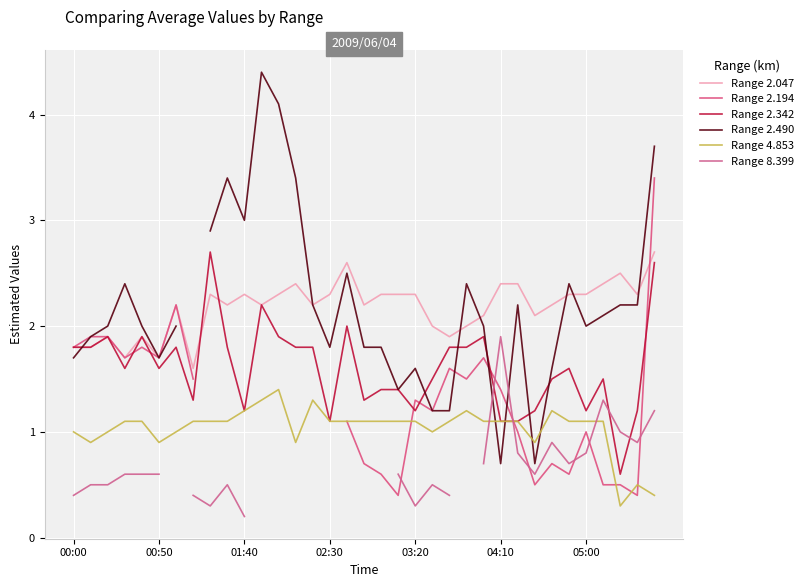

Is it true that Range 2.047 equals 2.4 at 00:50?

False